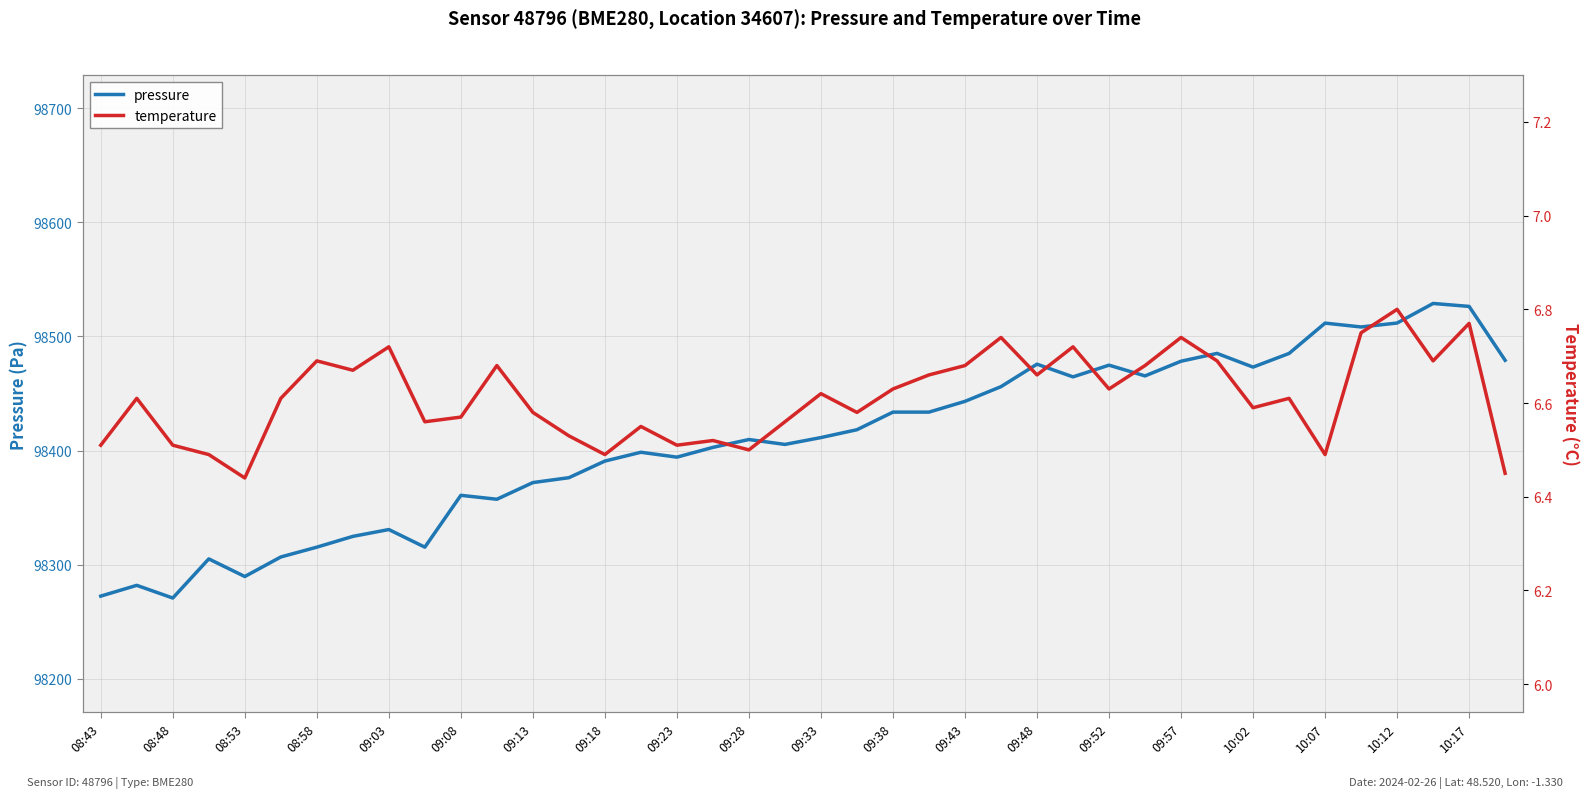

Is it true that pressure equals 98474.8 at 09:52?

True